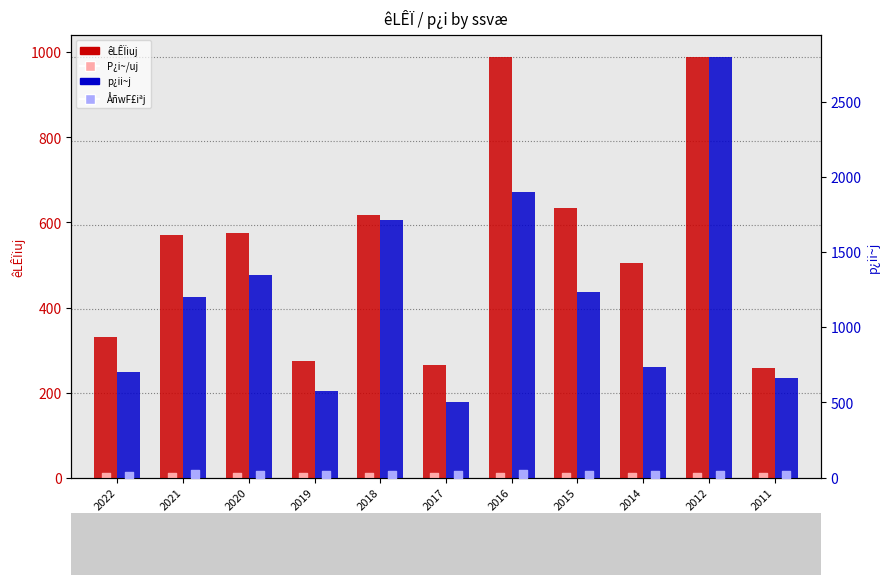

What are all the series names shown in the legend?

êLÊÏiuj, P¿i~/uj, p¿ii~j, ÅñwF£iªj